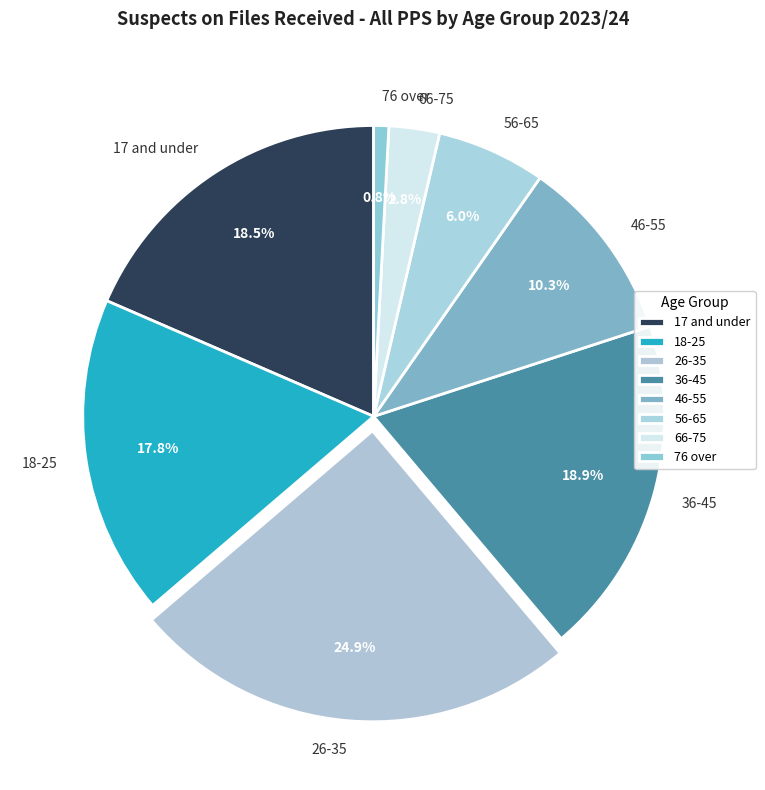

Between 66-75 and 76 over, which is larger?

66-75